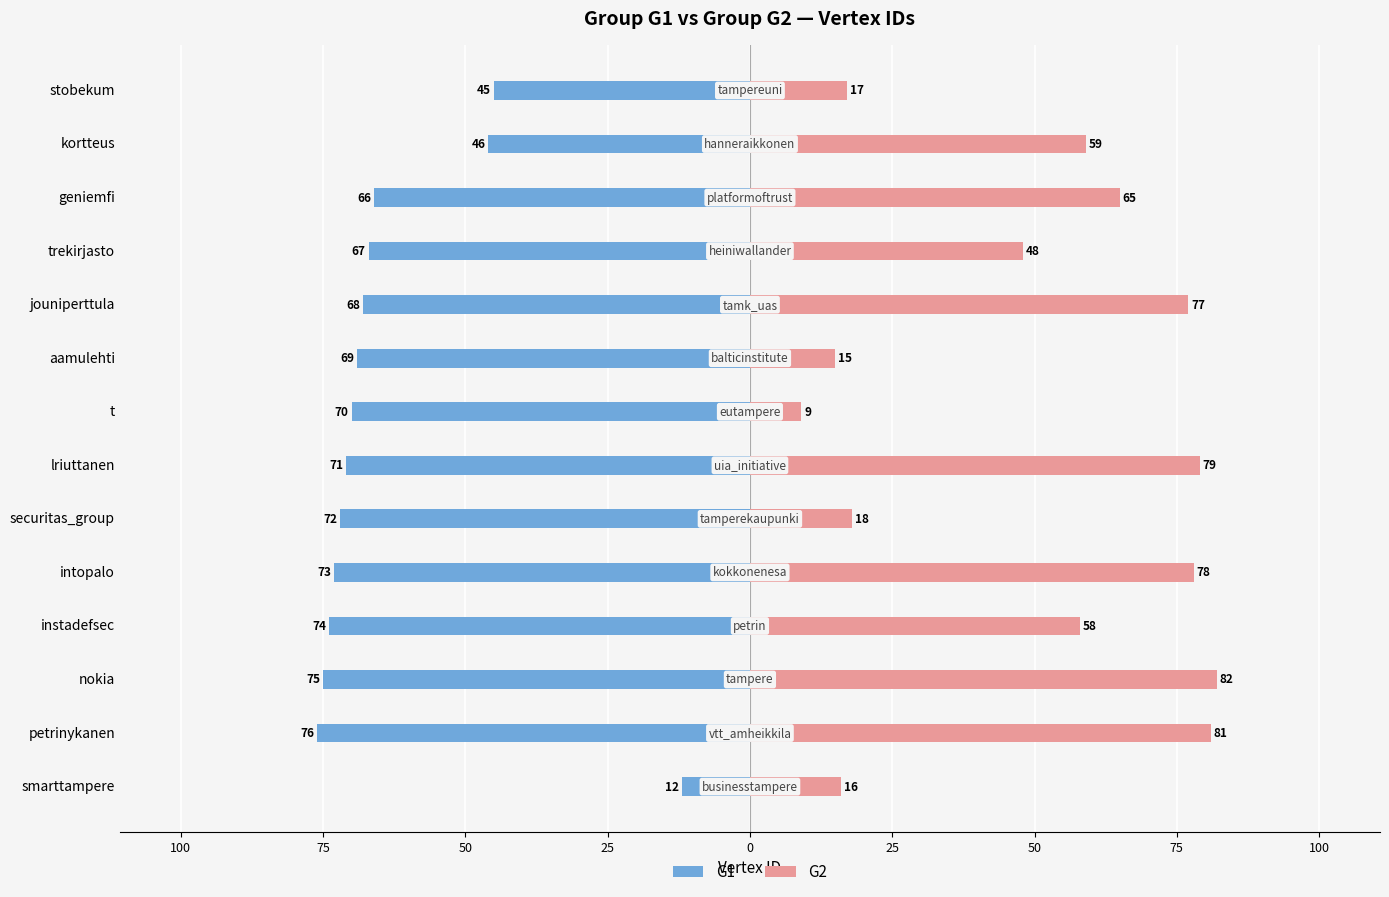

Which series has the largest range (max minus min)?

G2